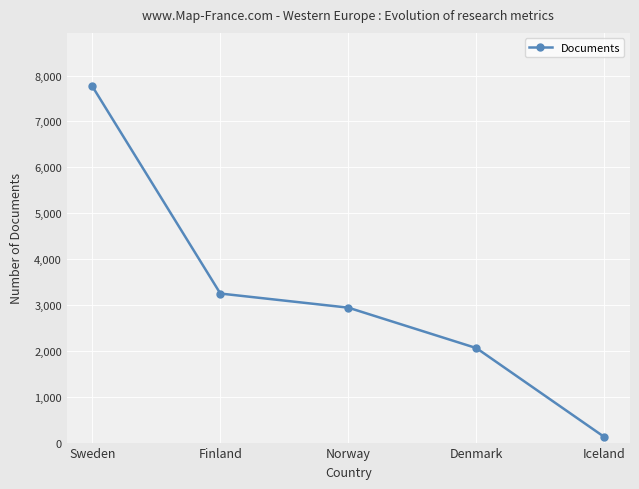

What is the difference between the maximum and minimum values?

7645